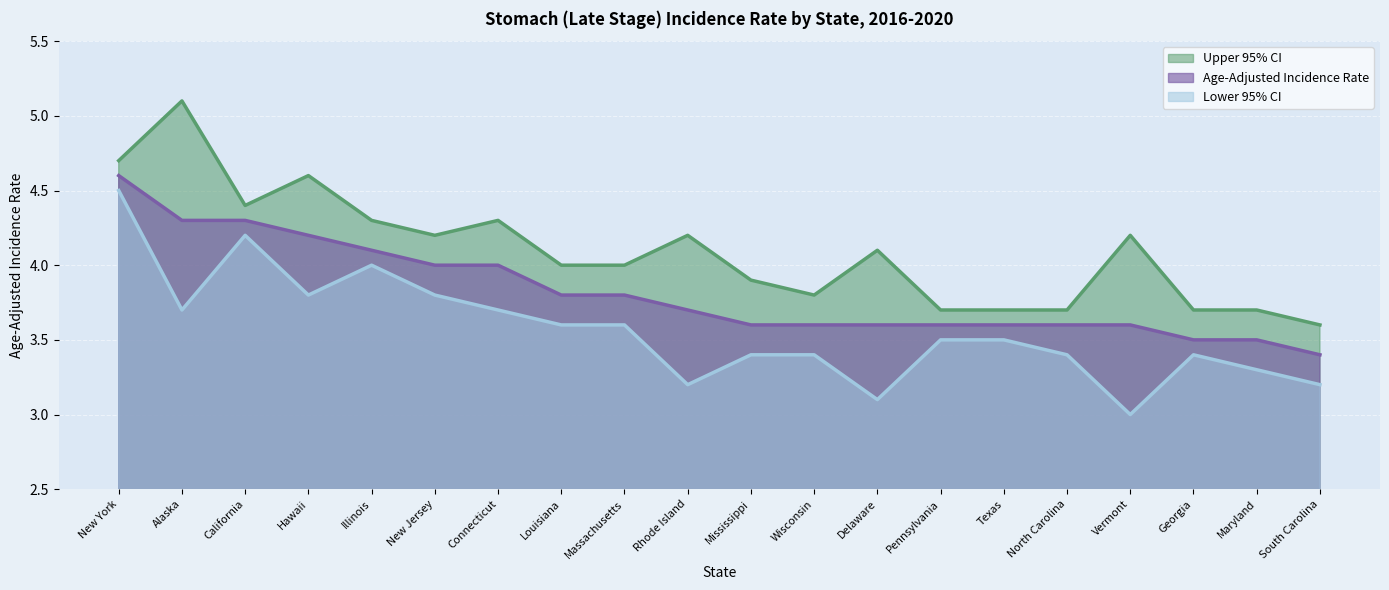

Reading right to left, list all the values displayed in this chart.

Age-Adjusted Incidence Rate: South Carolina=3.4	Maryland=3.5	Georgia=3.5	Vermont=3.6	North Carolina=3.6	Texas=3.6	Pennsylvania=3.6	Delaware=3.6	Wisconsin=3.6	Mississippi=3.6	Rhode Island=3.7	Massachusetts=3.8	Louisiana=3.8	Connecticut=4.0	New Jersey=4.0	Illinois=4.1	Hawaii=4.2	California=4.3	Alaska=4.3	New York=4.6
Lower 95% CI: South Carolina=3.2	Maryland=3.3	Georgia=3.4	Vermont=3.0	North Carolina=3.4	Texas=3.5	Pennsylvania=3.5	Delaware=3.1	Wisconsin=3.4	Mississippi=3.4	Rhode Island=3.2	Massachusetts=3.6	Louisiana=3.6	Connecticut=3.7	New Jersey=3.8	Illinois=4.0	Hawaii=3.8	California=4.2	Alaska=3.7	New York=4.5
Upper 95% CI: South Carolina=3.6	Maryland=3.7	Georgia=3.7	Vermont=4.2	North Carolina=3.7	Texas=3.7	Pennsylvania=3.7	Delaware=4.1	Wisconsin=3.8	Mississippi=3.9	Rhode Island=4.2	Massachusetts=4.0	Louisiana=4.0	Connecticut=4.3	New Jersey=4.2	Illinois=4.3	Hawaii=4.6	California=4.4	Alaska=5.1	New York=4.7